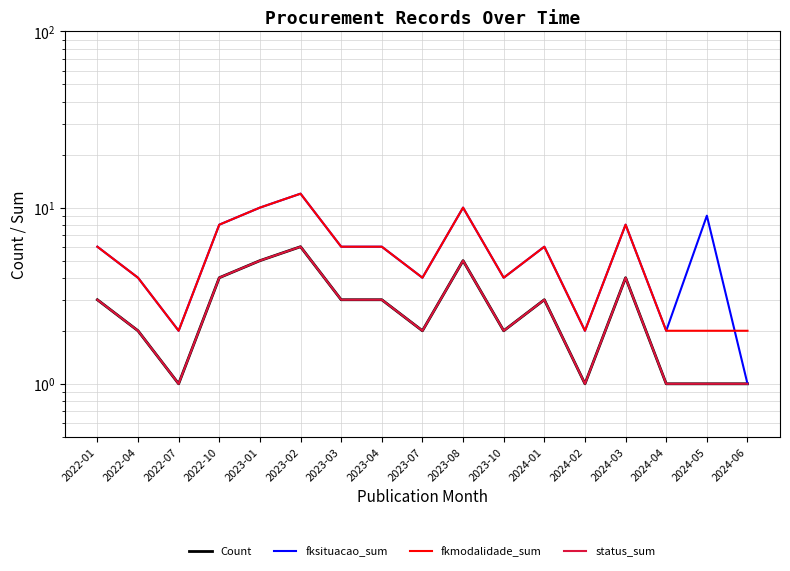

Reading right to left, transcribe all the data shown in this chart.

Count: 2024-06=1	2024-05=1	2024-04=1	2024-03=4	2024-02=1	2024-01=3	2023-10=2	2023-08=5	2023-07=2	2023-04=3	2023-03=3	2023-02=6	2023-01=5	2022-10=4	2022-07=1	2022-04=2	2022-01=3
fksituacao_sum: 2024-06=1	2024-05=9	2024-04=2	2024-03=8	2024-02=2	2024-01=6	2023-10=4	2023-08=10	2023-07=4	2023-04=6	2023-03=6	2023-02=12	2023-01=10	2022-10=8	2022-07=2	2022-04=4	2022-01=6
fkmodalidade_sum: 2024-06=2	2024-05=2	2024-04=2	2024-03=8	2024-02=2	2024-01=6	2023-10=4	2023-08=10	2023-07=4	2023-04=6	2023-03=6	2023-02=12	2023-01=10	2022-10=8	2022-07=2	2022-04=4	2022-01=6
status_sum: 2024-06=1	2024-05=1	2024-04=1	2024-03=4	2024-02=1	2024-01=3	2023-10=2	2023-08=5	2023-07=2	2023-04=3	2023-03=3	2023-02=6	2023-01=5	2022-10=4	2022-07=1	2022-04=2	2022-01=3